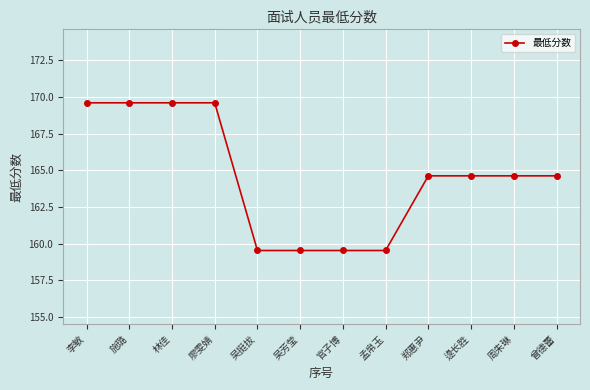

At which label does the data first exceed 164?

李敏